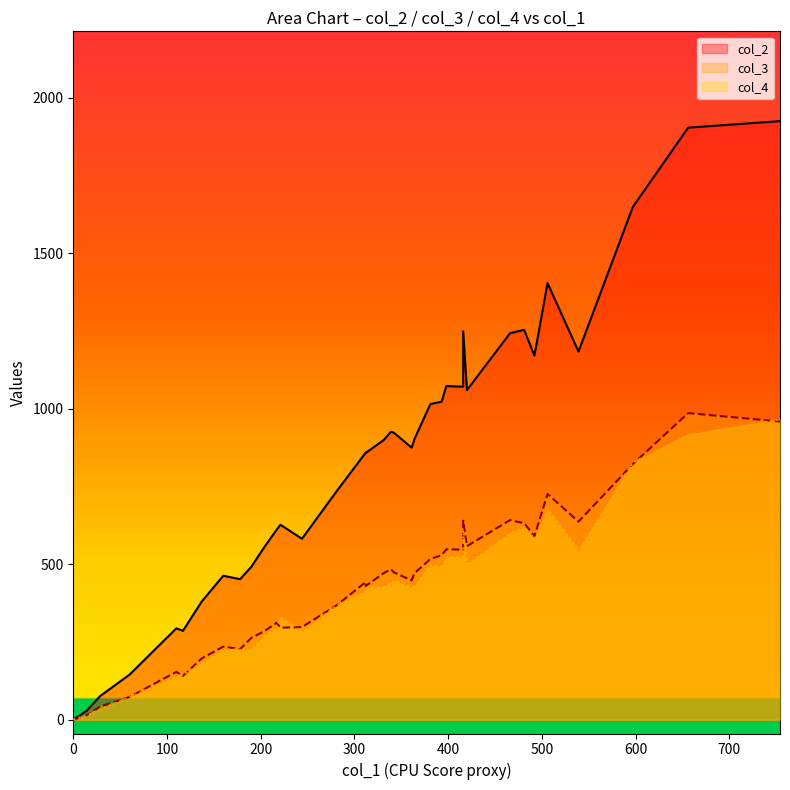

How many lines are shown in the chart?

3